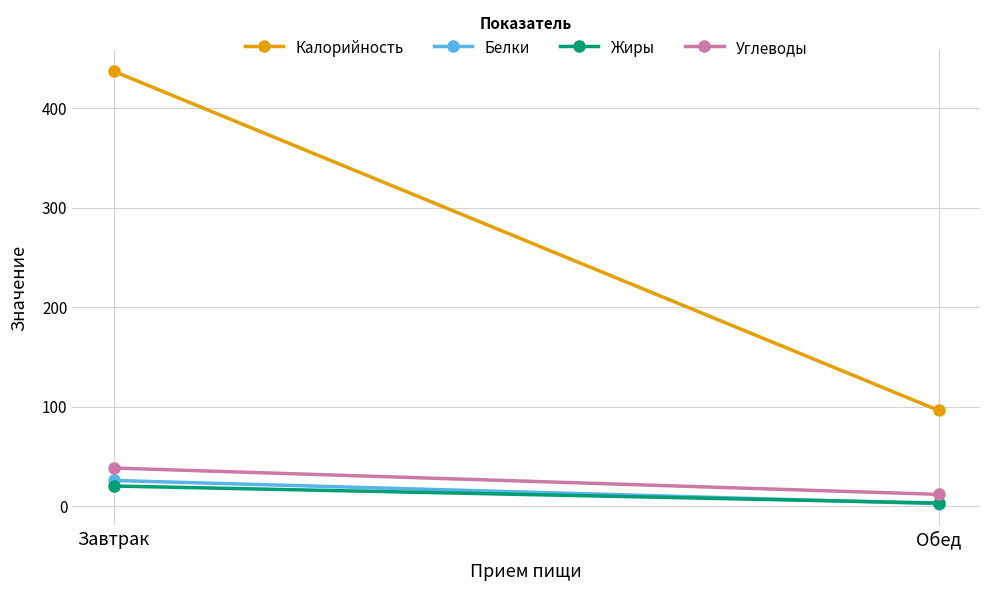

Which category has the highest value in the Белки series?

Завтрак